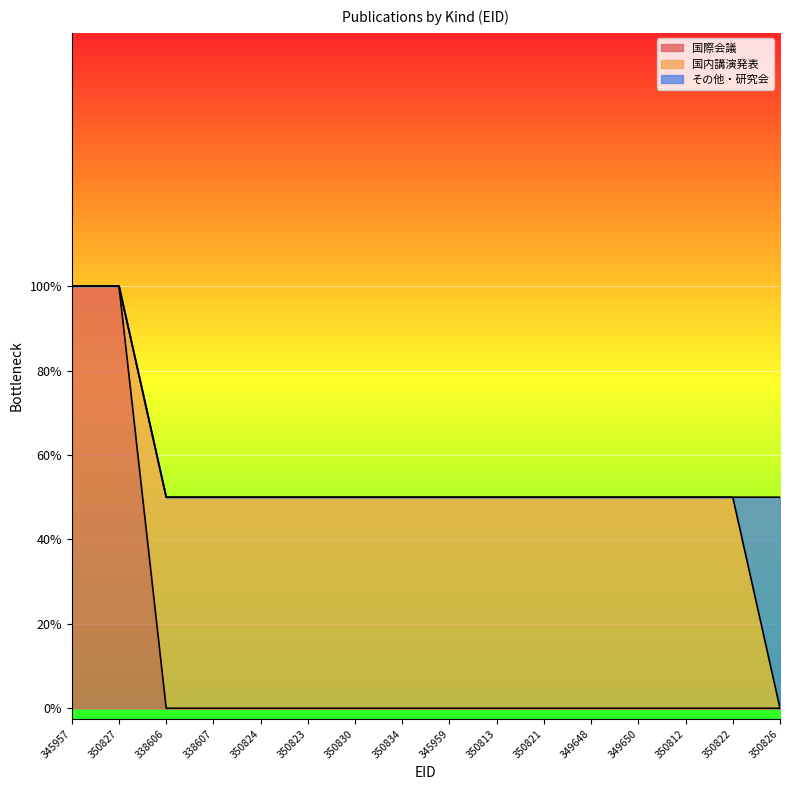

At which label is その他・研究会 closest to 0?

345957